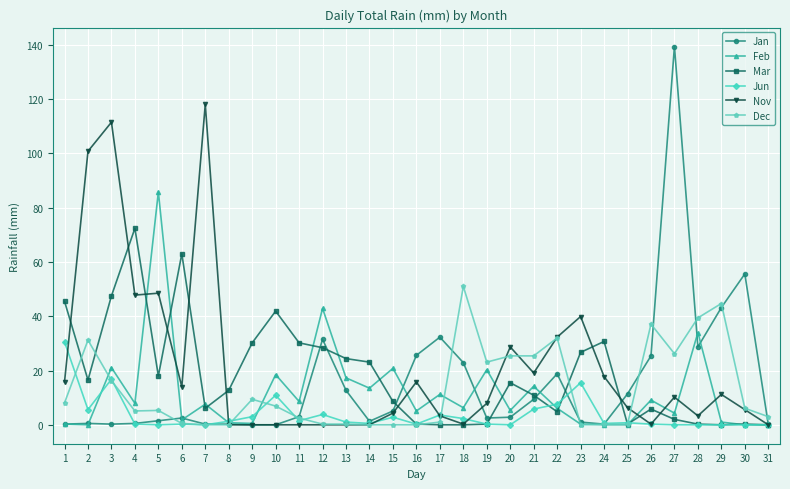

How many series are shown in this chart?

6